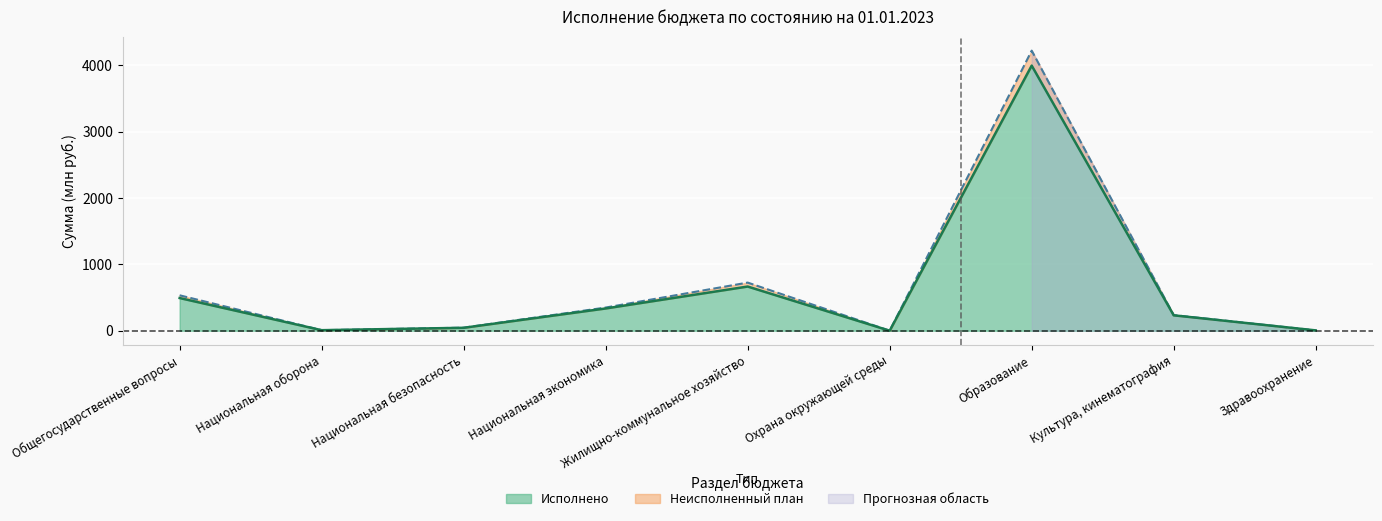

Reading left to right, transcribe all the data shown in this chart.

План на 1 год: Общегосударственные вопросы=533.5	Национальная оборона=8.2	Национальная безопасность=45.7	Национальная экономика=349.1	Жилищно-коммунальное хозяйство=724.8	Охрана окружающей среды=0.1	Образование=4218.3	Культура, кинематография=235.3	Здравоохранение=5.1
Исполнено (линия): Общегосударственные вопросы=492.3	Национальная оборона=8.1	Национальная безопасность=44.1	Национальная экономика=335.3	Жилищно-коммунальное хозяйство=665.5	Охрана окружающей среды=0.1	Образование=3992.6	Культура, кинематография=232.0	Здравоохранение=5.0